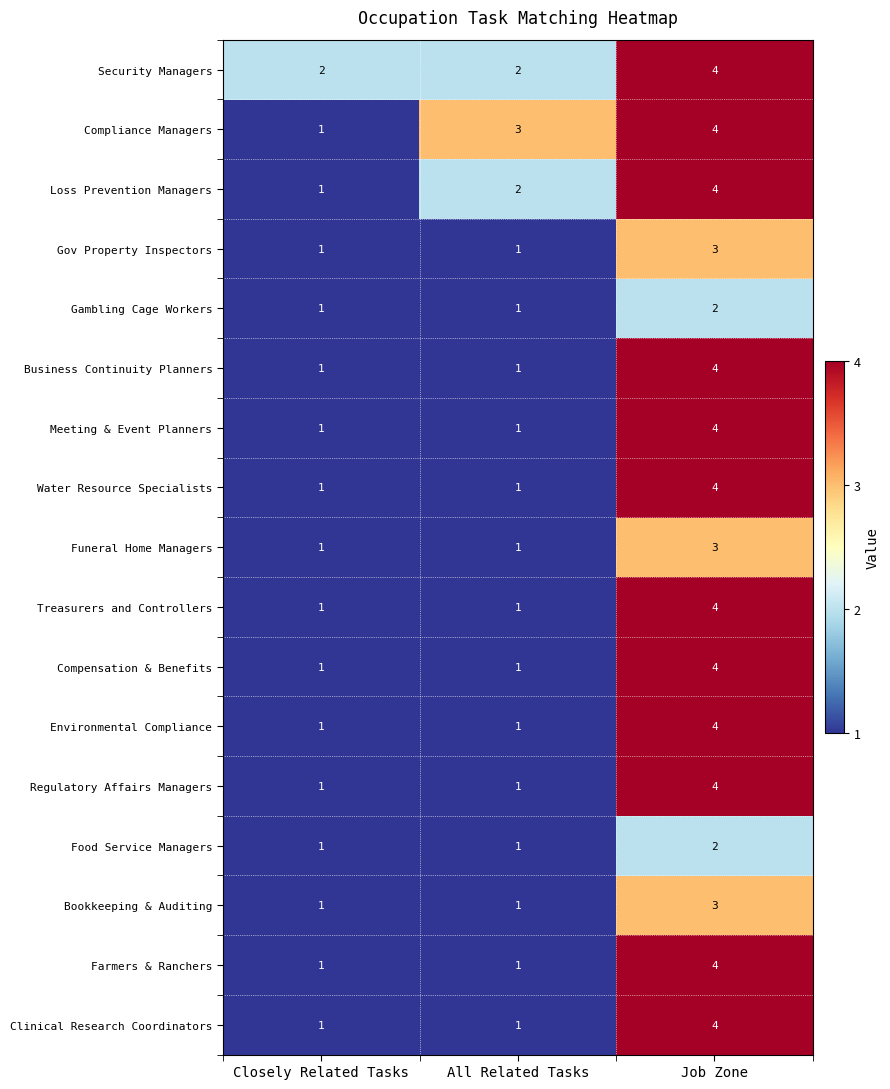

What is the sum of all Regulatory Affairs Managers values?

6